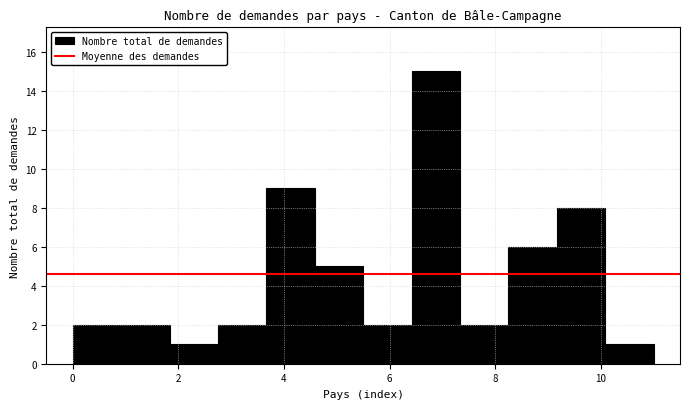

Reading left to right, list every bar in this chart as the range it spans on the x-axis followed by its height. Neither the bar edges nor the heights are printed on the chart, so give them approximately, as read against the axes.

0.0 to 1.0: 2
1.0 to 1.8: 2
1.8 to 2.8: 1
2.8 to 3.6: 2
3.6 to 4.6: 9
4.6 to 5.6: 5
5.6 to 6.4: 2
6.4 to 7.4: 15
7.4 to 8.2: 2
8.2 to 9.2: 6
9.2 to 10.0: 8
10.0 to 11.0: 1